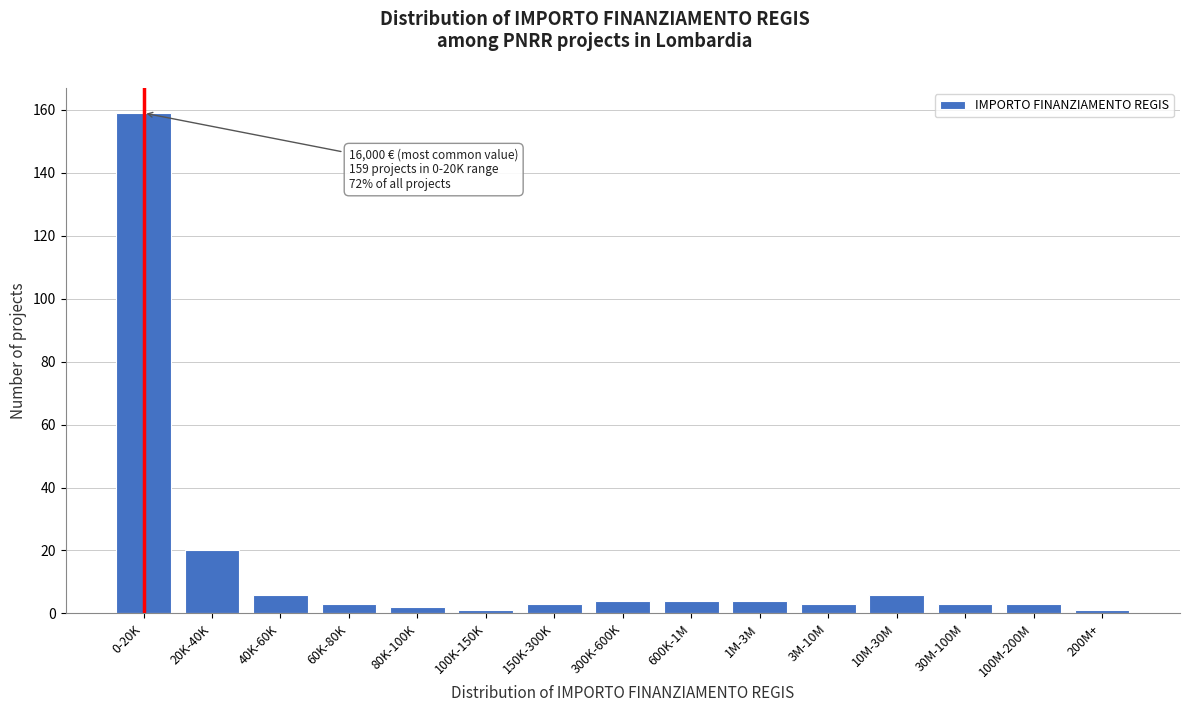

Reading left to right, extract all data points from this chart.

159	20	6	3	2	1	3	4	4	4	3	6	3	3	1